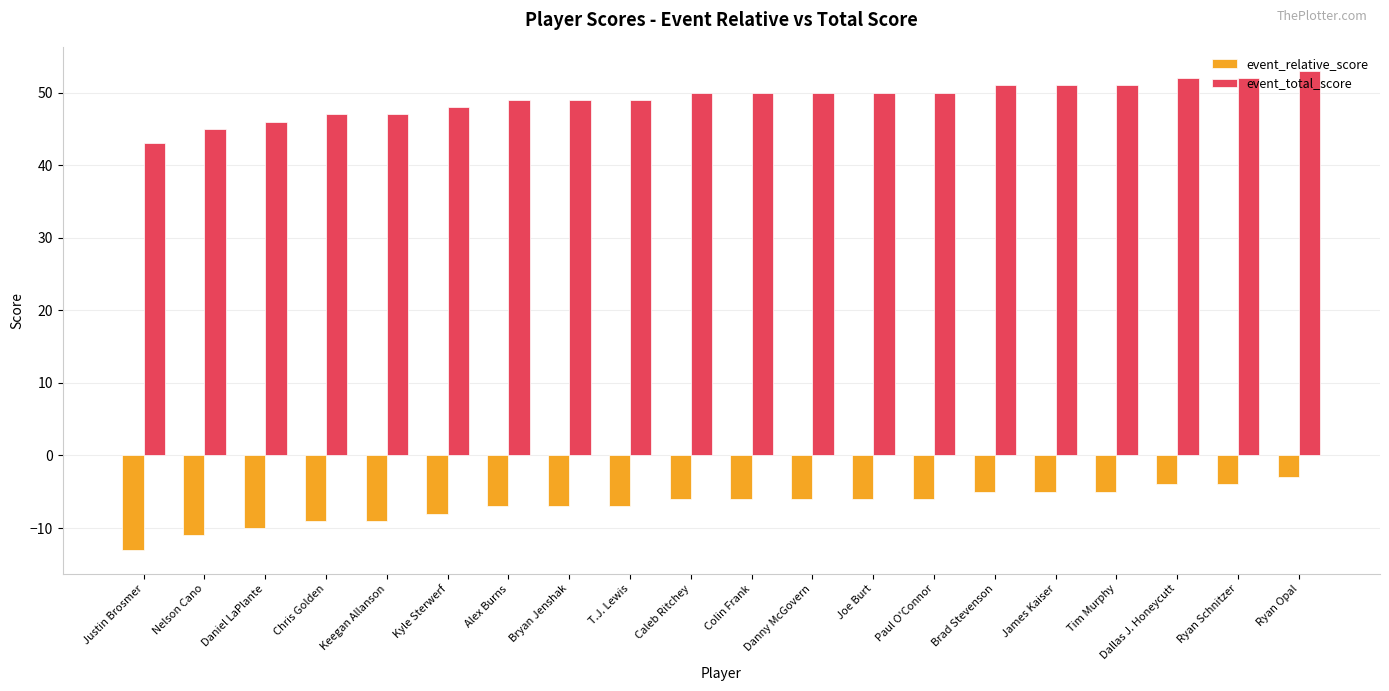

What is the average value of the event_relative_score series?

-7